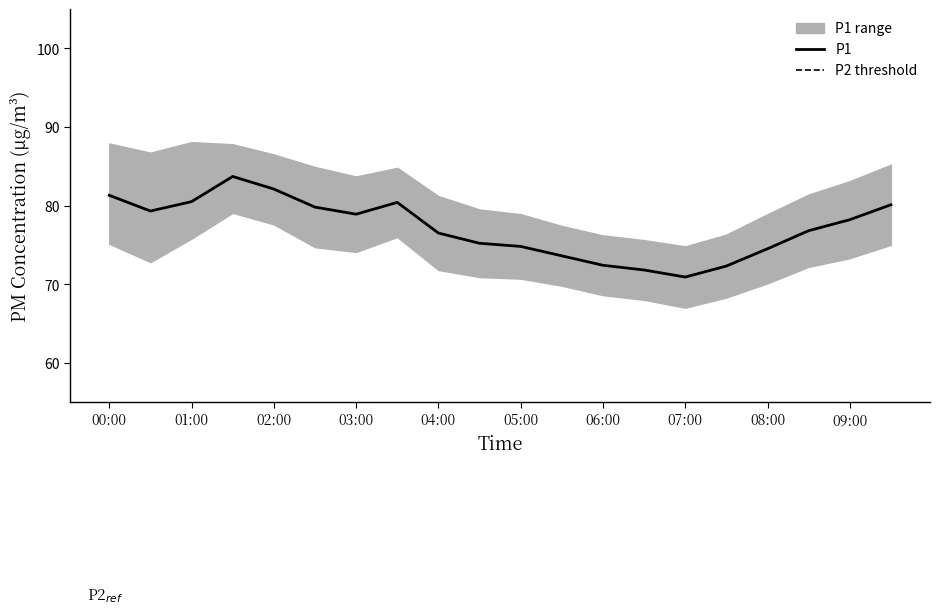

True or false: P1_lower and P1 cross at least once.

False